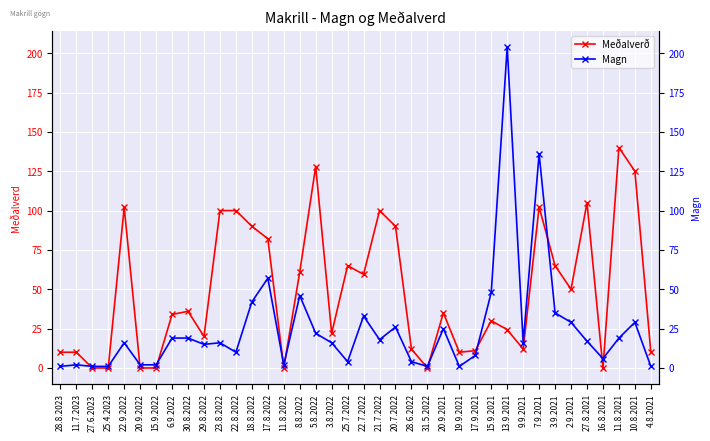

What is the label of the 9th point from the right?

9.9.2021